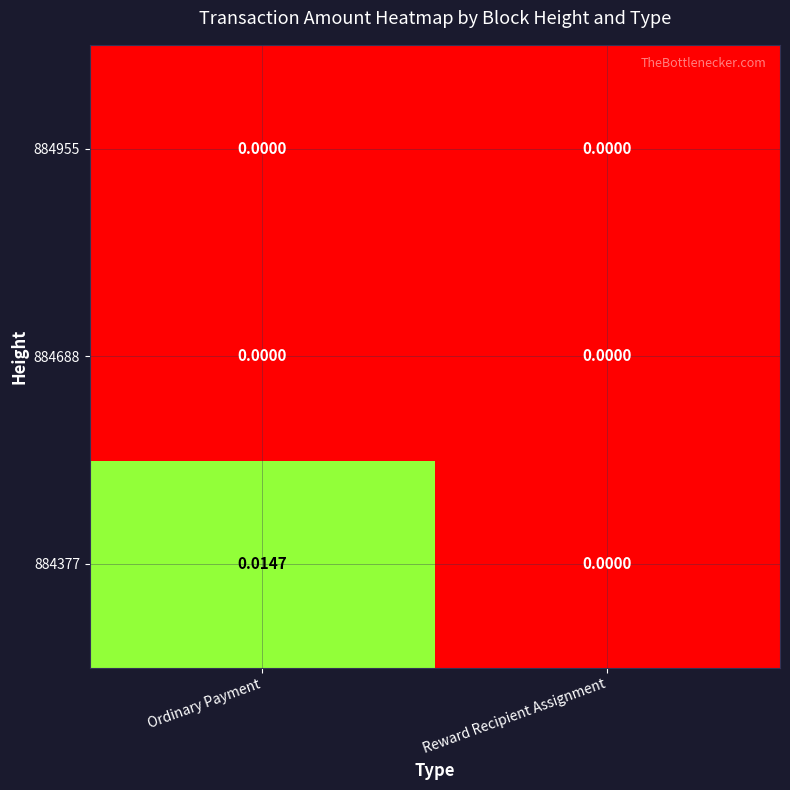

Count the number of categories in the chart.

2